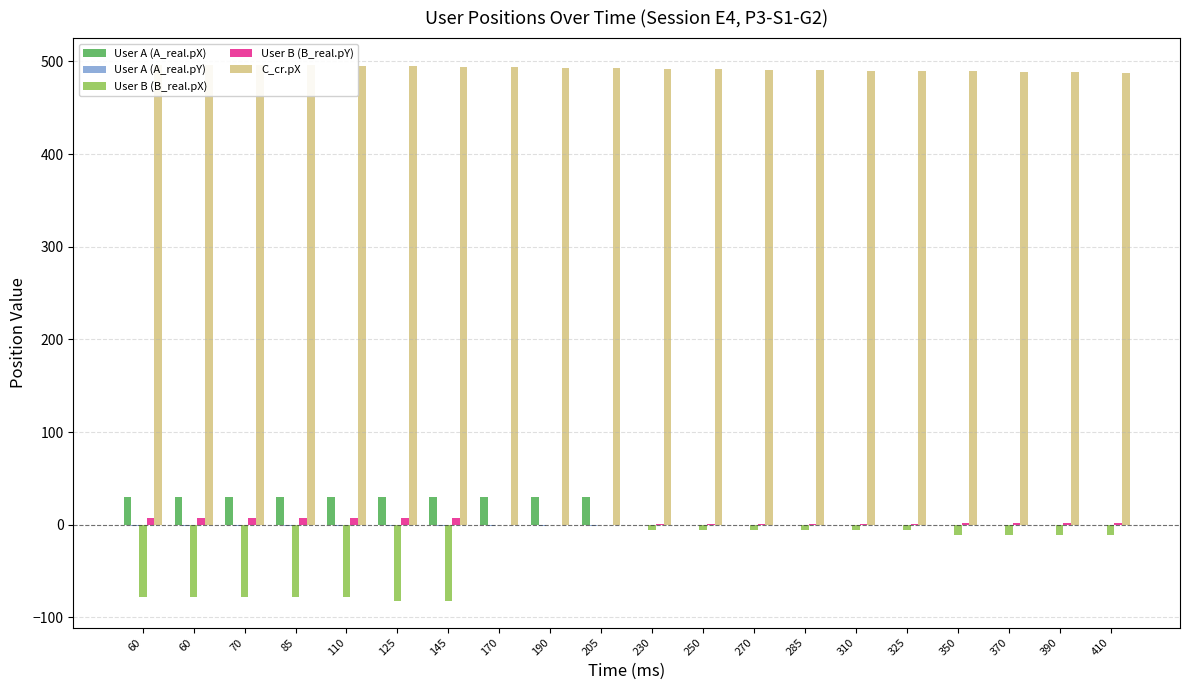

Reading left to right, transcribe all the data shown in this chart.

User A (A_real.pX): 60=30.0	60=30.0	70=30.0	85=30.0	110=30.0	125=30.0	145=30.0	170=30.0	190=30.0	205=30.0	230=0.0	250=0.0	270=0.0	285=0.0	310=0.0	325=0.0	350=0.0	370=0.0	390=0.0	410=0.0
User A (A_real.pY): 60=-1.0	60=-1.0	70=-1.0	85=-1.0	110=-1.0	125=-1.0	145=-1.0	170=-1.0	190=-1.0	205=-1.0	230=0.0	250=0.0	270=0.0	285=0.0	310=0.0	325=0.0	350=0.0	370=0.0	390=0.0	410=0.0
User B (B_real.pX): 60=-78.0	60=-78.0	70=-78.0	85=-78.0	110=-78.0	125=-82.0	145=-82.0	170=0.0	190=0.0	205=0.0	230=-6.0	250=-6.0	270=-6.0	285=-6.0	310=-6.0	325=-6.0	350=-11.0	370=-11.0	390=-11.0	410=-11.0
User B (B_real.pY): 60=7.0	60=7.0	70=7.0	85=7.0	110=7.0	125=7.0	145=7.0	170=0.0	190=0.0	205=0.0	230=1.0	250=1.0	270=1.0	285=1.0	310=1.0	325=1.0	350=2.0	370=2.0	390=2.0	410=2.0
C_cr.pX: 60=496.3	60=496.3	70=496.3	85=496.1	110=495.3	125=494.9	145=494.3	170=493.8	190=493.3	205=493.1	230=492.3	250=491.8	270=491.1	285=490.9	310=490.1	325=489.7	350=489.2	370=488.9	390=488.2	410=487.7